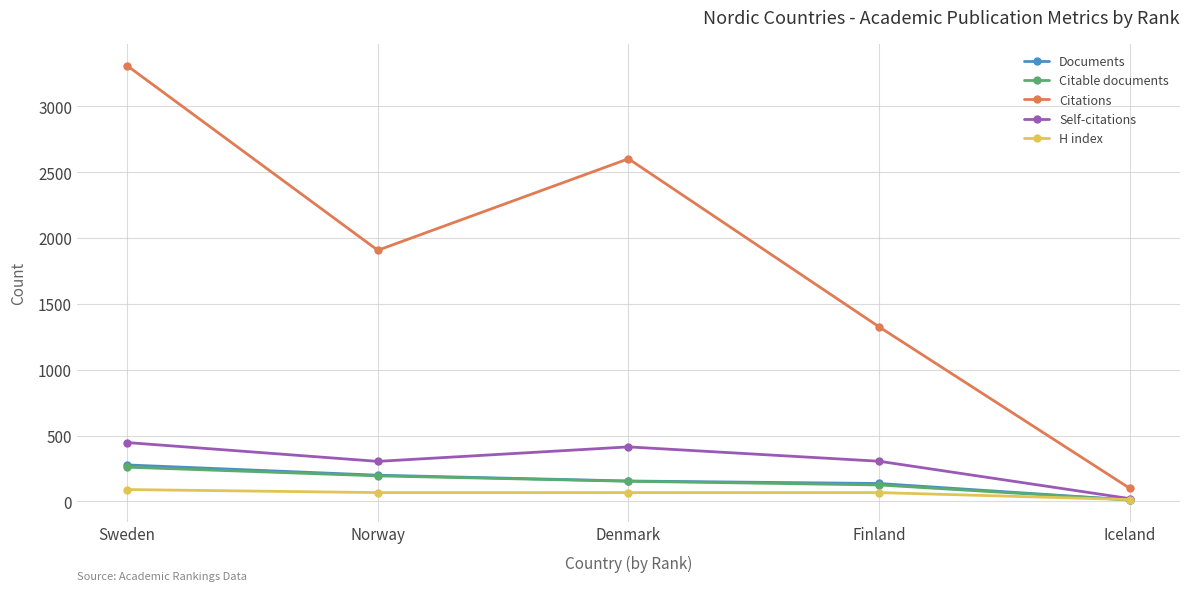

True or false: Citations and Documents cross at least once.

False